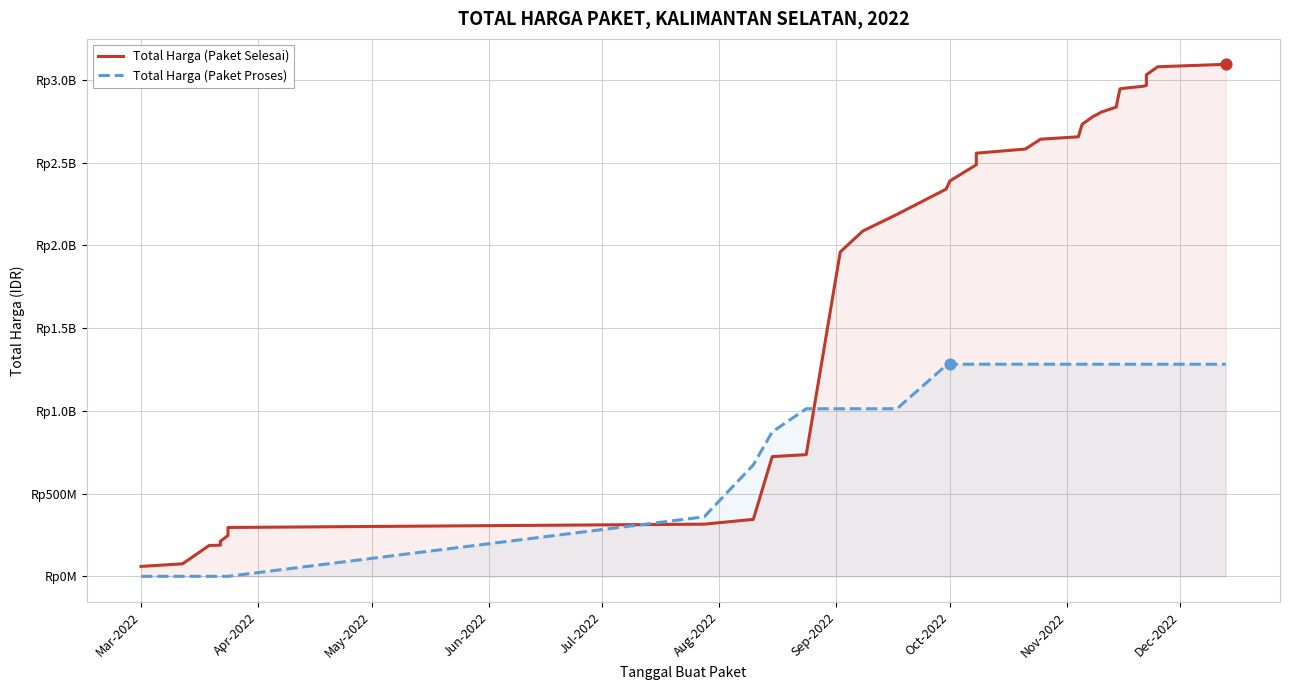

Which series has the widest spread of Y values?

Total Harga (Paket Selesai)